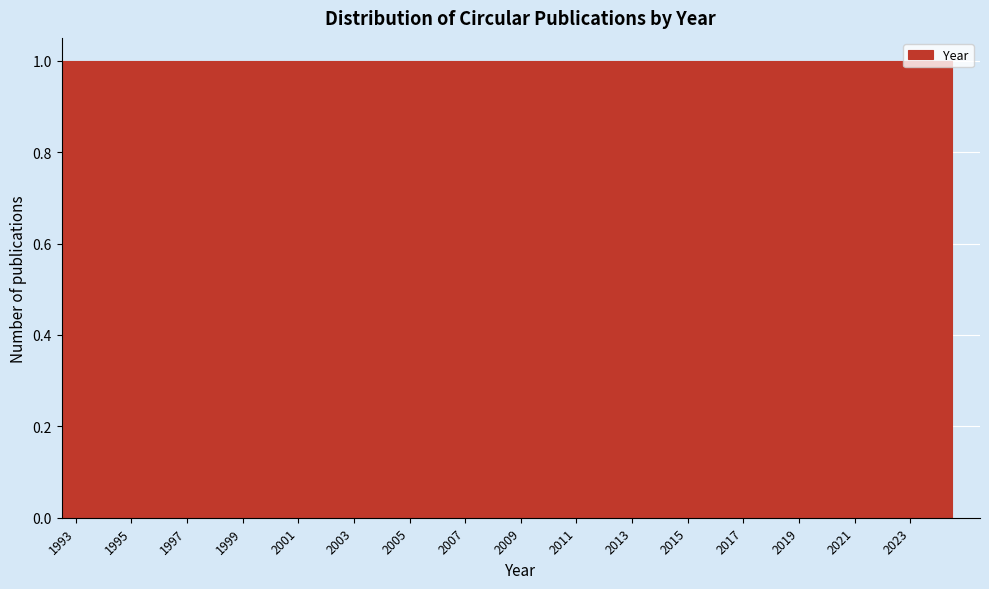

How tall is the bar that spans 2000.5 to 2001.5 on the x-axis? Neither the bar edges nor the heights are printed on the chart, so give them approximately, as read against the axes.

1